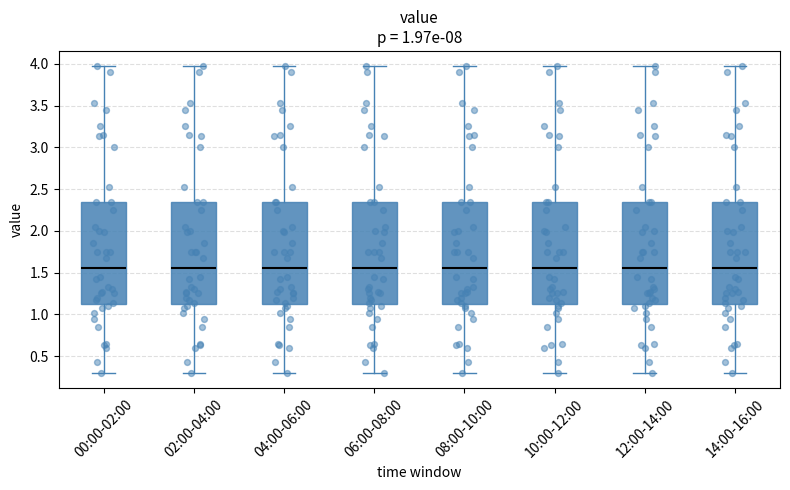

Reading left to right, transcribe this box plot: for each box, give where its median line is, the range the box spans, and where its two whiskers end, as read against the y-axis. The values are not printed on the chart, so give them approximately, as read against the axis.

00:00-02:00: median 1.55, box 1.10 to 2.35, whiskers 0.30 to 3.95
02:00-04:00: median 1.55, box 1.10 to 2.35, whiskers 0.30 to 3.95
04:00-06:00: median 1.55, box 1.10 to 2.35, whiskers 0.30 to 3.95
06:00-08:00: median 1.55, box 1.10 to 2.35, whiskers 0.30 to 3.95
08:00-10:00: median 1.55, box 1.10 to 2.35, whiskers 0.30 to 3.95
10:00-12:00: median 1.55, box 1.10 to 2.35, whiskers 0.30 to 3.95
12:00-14:00: median 1.55, box 1.10 to 2.35, whiskers 0.30 to 3.95
14:00-16:00: median 1.55, box 1.10 to 2.35, whiskers 0.30 to 3.95